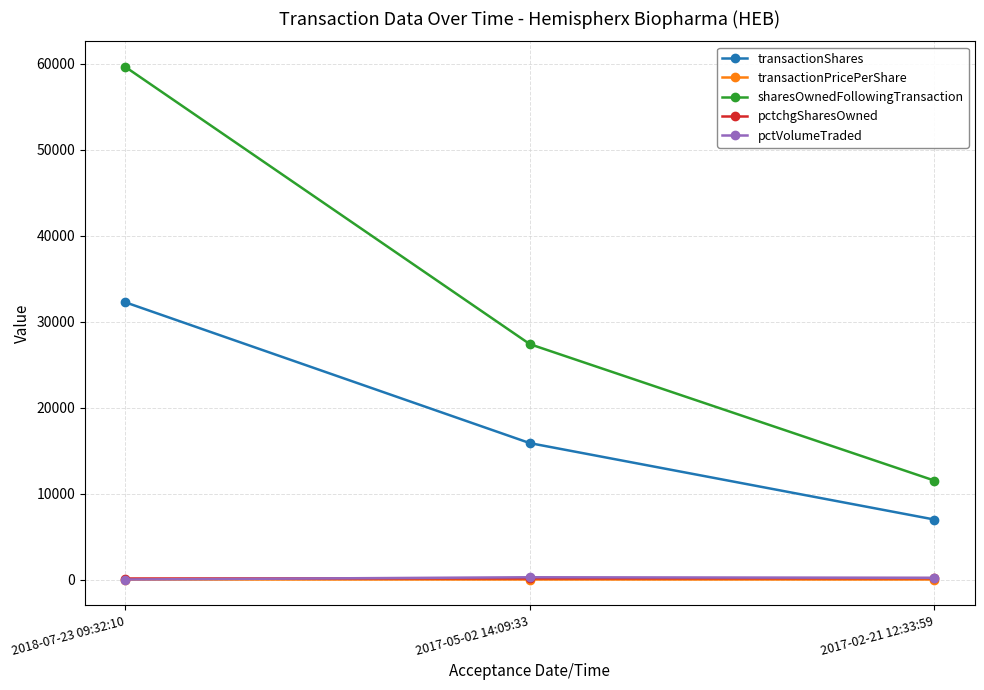

The value of pctchgSharesOwned at 2017-05-02 14:09:33 is 138.0. True or false?

True